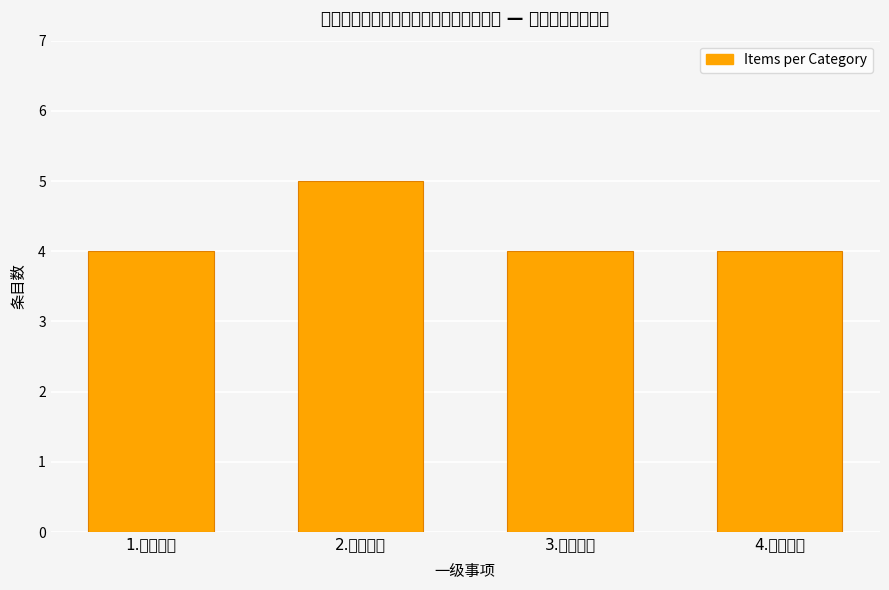

Which label corresponds to the largest value in the chart?

2.监督检查